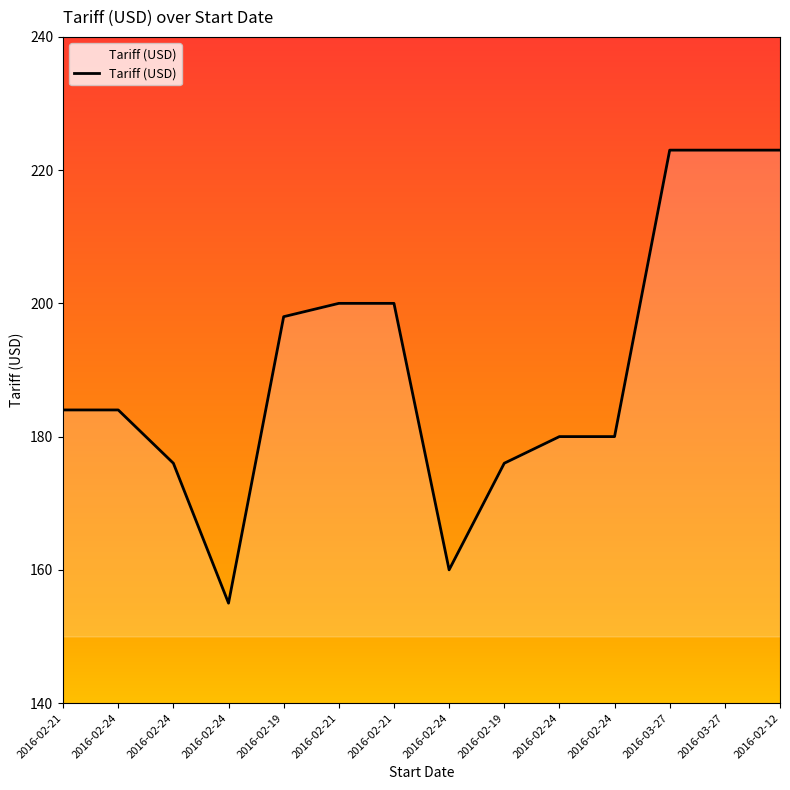

At which category does the chart reach its minimum across all series?

2016-02-24